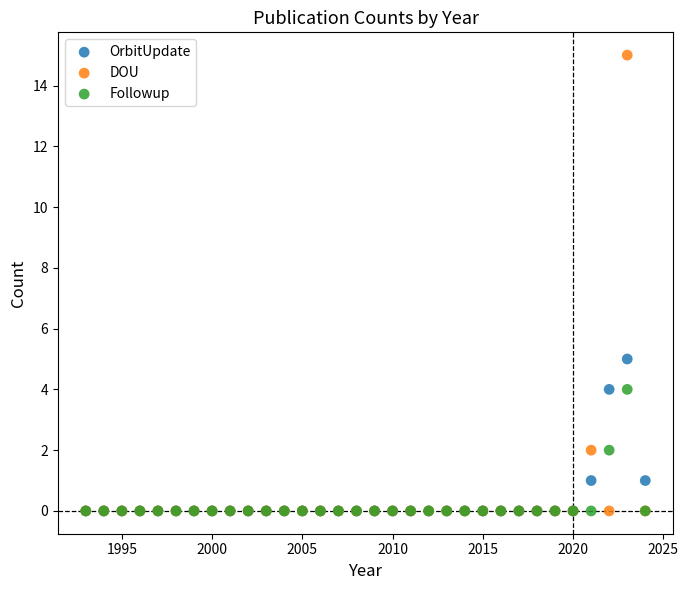

Across all series, what Y value is closest to 7?

5